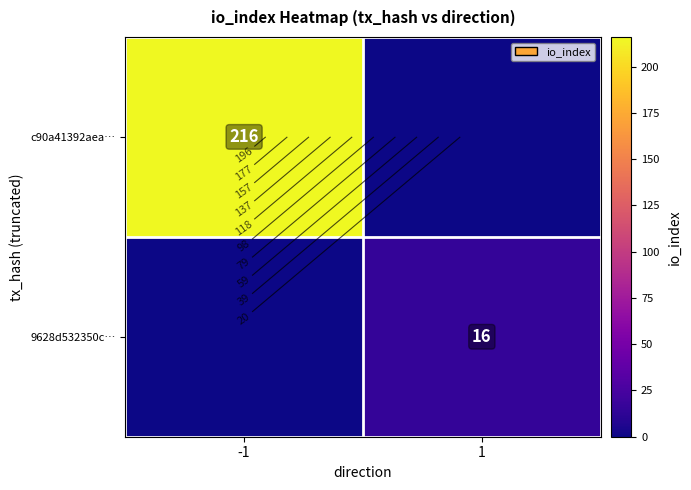

Rank the categories by c90a41392aea… value from lowest to highest.

1, -1